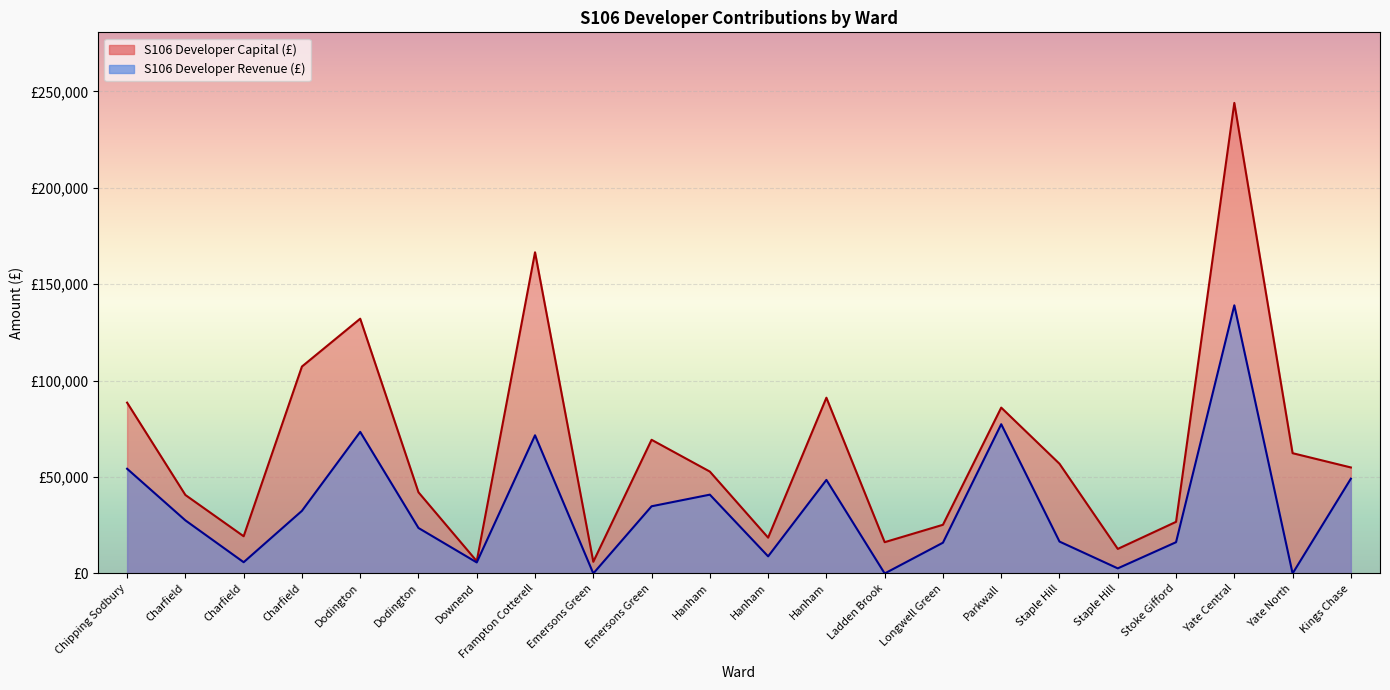

Rank the categories by S106 Developer Revenue (£) value from highest to lowest.

Yate Central, Parkwall, Dodington, Frampton Cotterell, Chipping Sodbury, Kings Chase, Hanham, Hanham, Emersons Green, Charfield, Charfield, Dodington, Staple Hill, Stoke Gifford, Longwell Green, Hanham, Charfield, Downend, Staple Hill, Emersons Green, Ladden Brook, Yate North